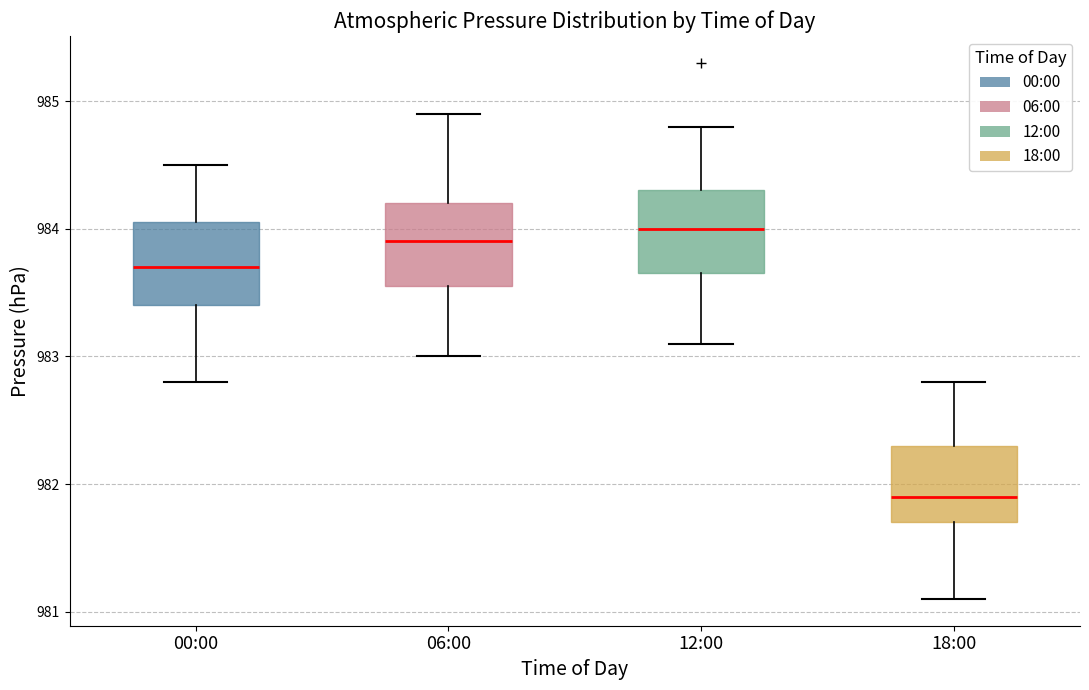

Reading left to right, transcribe this box plot: for each box, give where its median line is, the range the box spans, and where its two whiskers end, as read against the y-axis. The values are not printed on the chart, so give them approximately, as read against the axis.

00:00: median 983.7, box 983.4 to 984.1, whiskers 982.8 to 984.5
06:00: median 983.9, box 983.6 to 984.2, whiskers 983.0 to 984.9
12:00: median 984.0, box 983.7 to 984.3, whiskers 983.1 to 984.8
18:00: median 981.9, box 981.7 to 982.3, whiskers 981.1 to 982.8